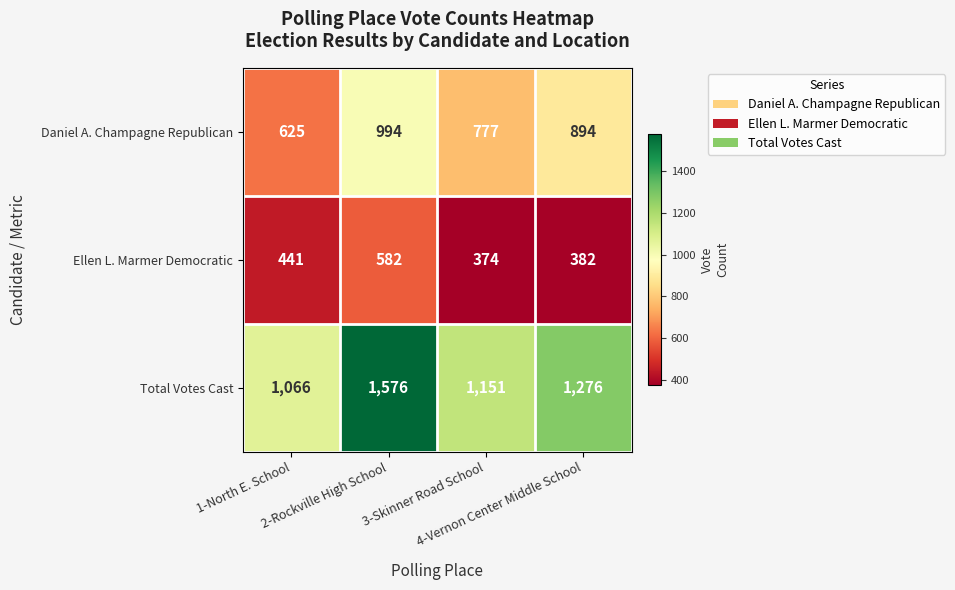

Count the Total Votes Cast values in the range 1151 to 1576.

3